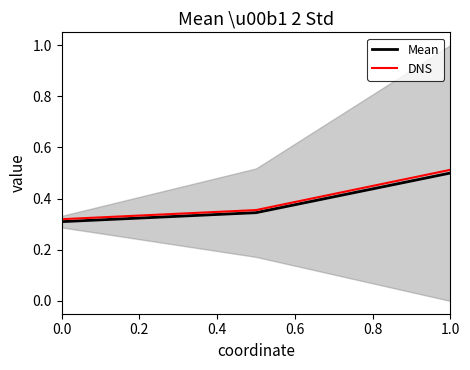

The value of DNS at 0.0 is 0.5. True or false?

False